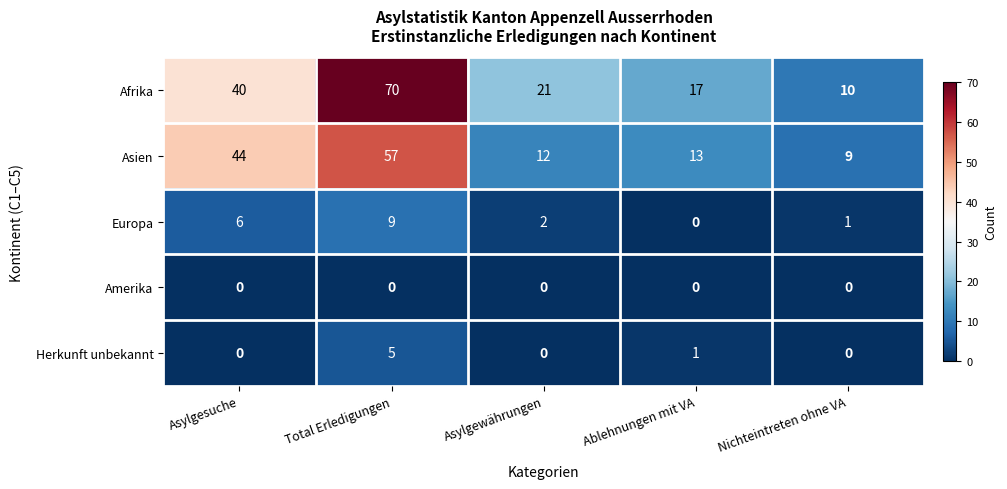

What is the spread (max minus min) of values at Asylgewährungen?

21